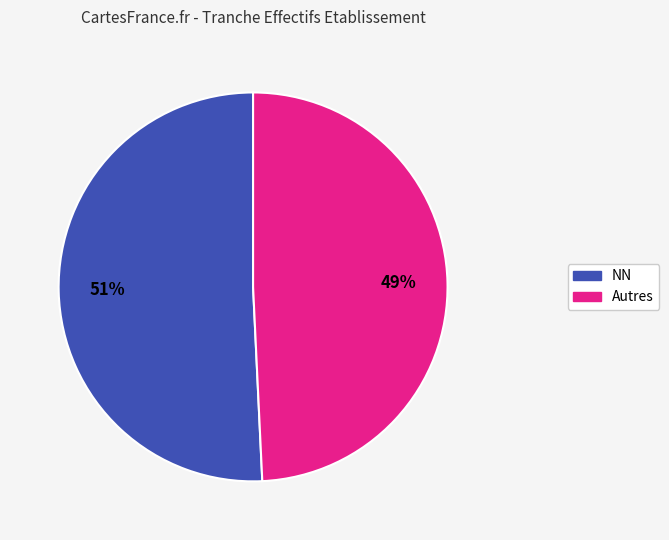

Does any single category account for the majority?

Yes